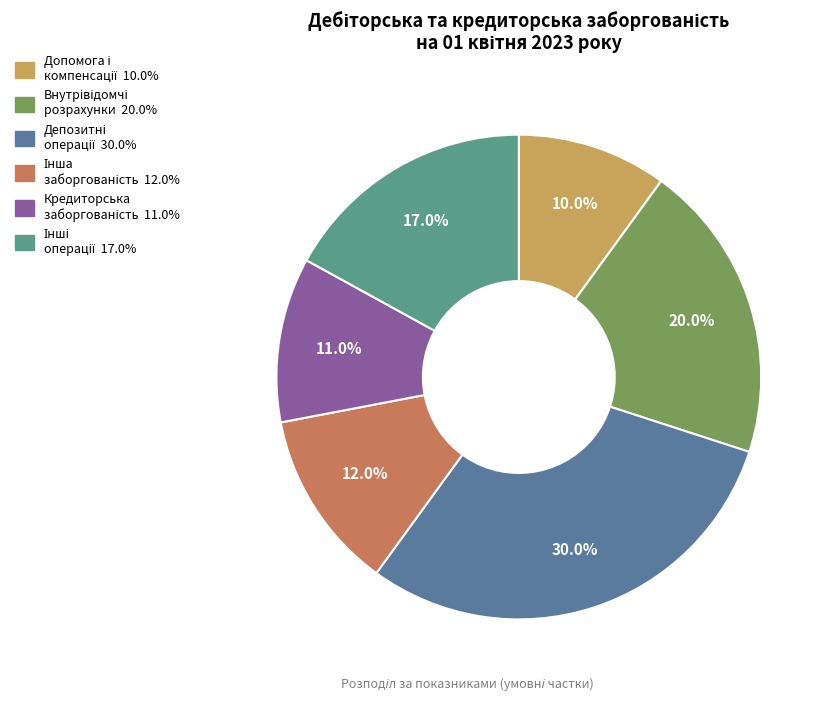

Is there a majority slice in this chart?

No